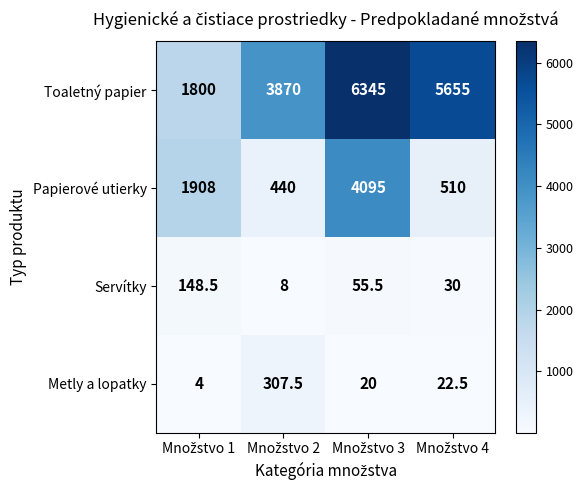

How many series are shown in this chart?

4